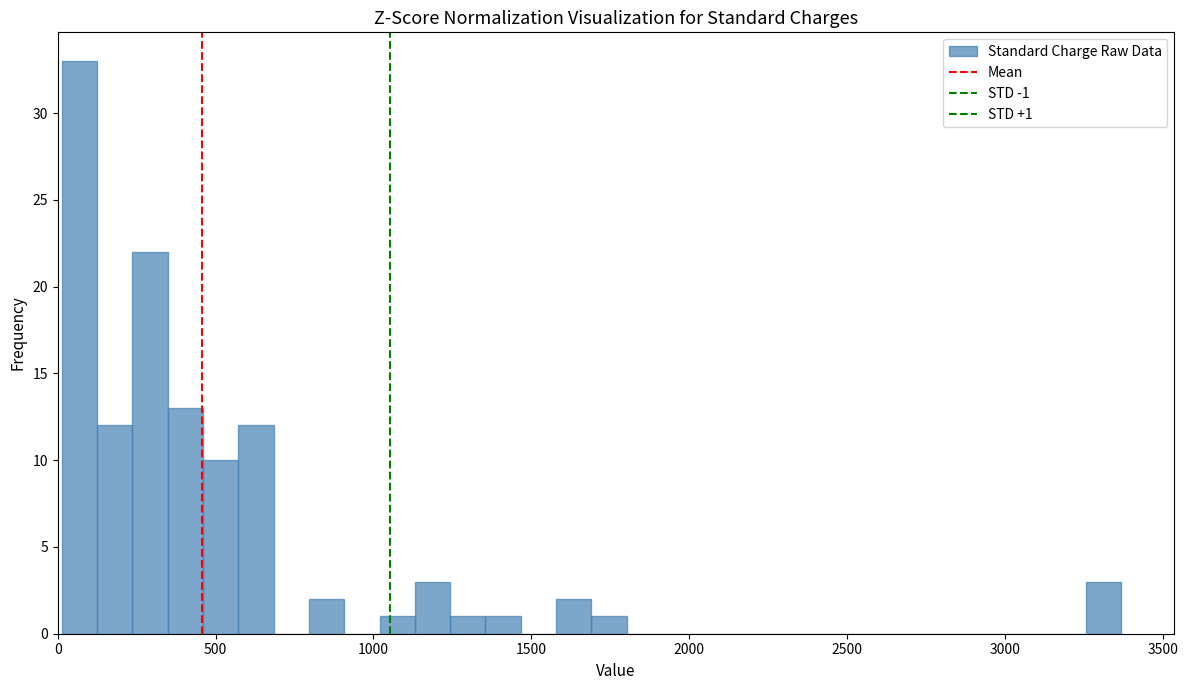

Read against the x-axis, roughly where is the centre of the tallest bar?

50